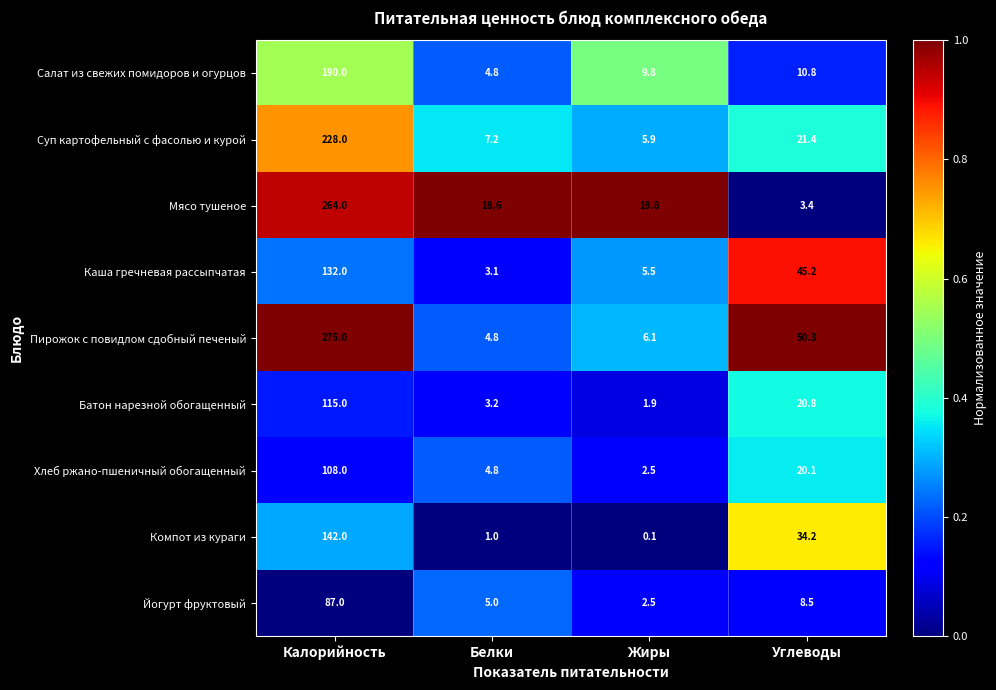

What is the spread (max minus min) of values at Белки?

17.6